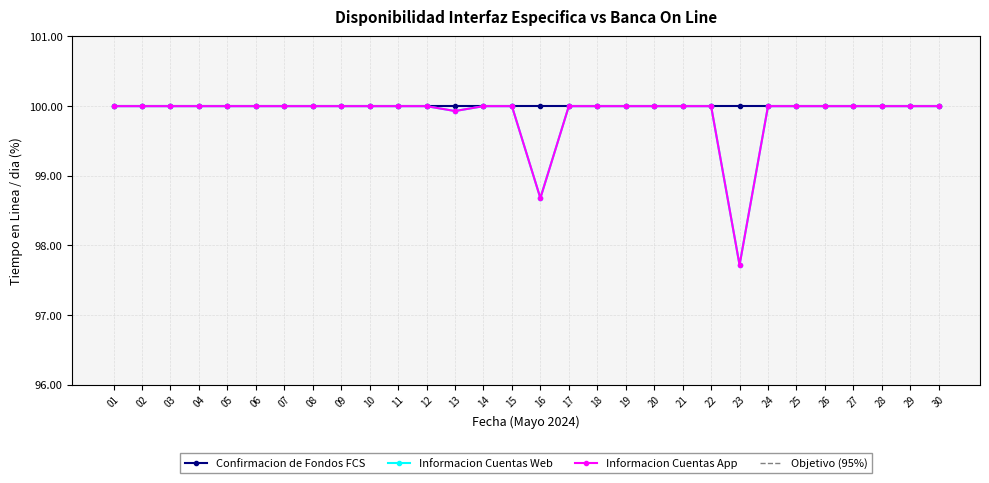

True or false: Informacion Cuentas Web and Informacion Cuentas App cross at least once.

False